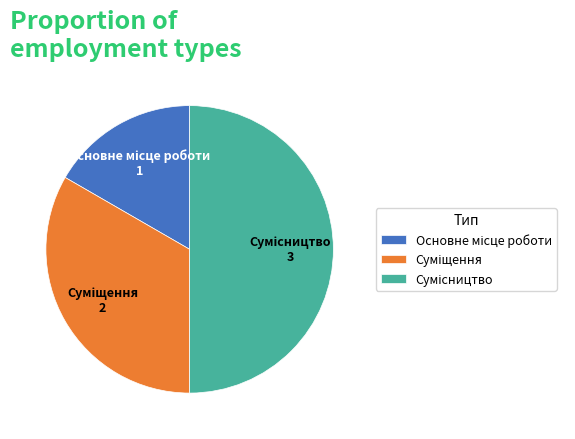

How many segments does this pie chart have?

3